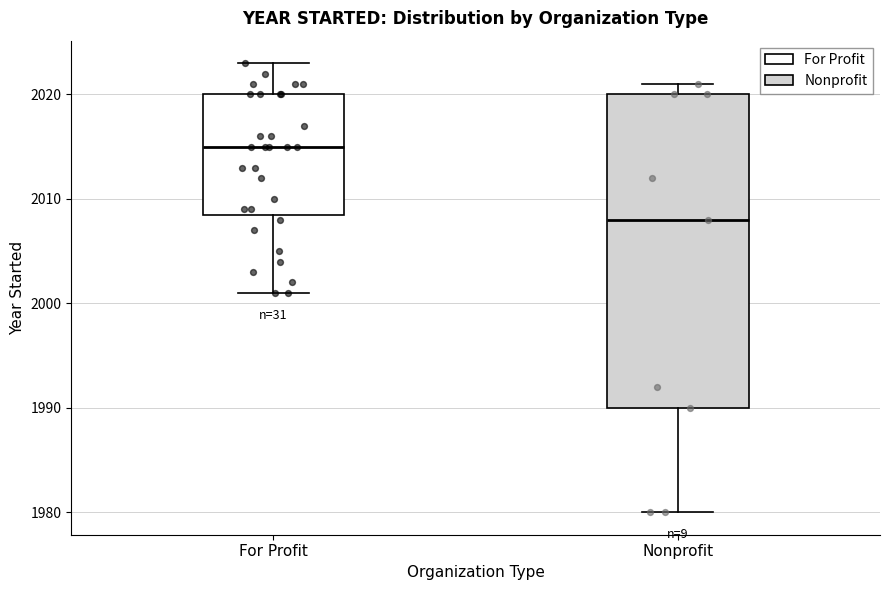

Where does the median line of the box for For Profit sit on the y-axis? The values are not printed on the chart, so give them approximately, as read against the axis.

2015